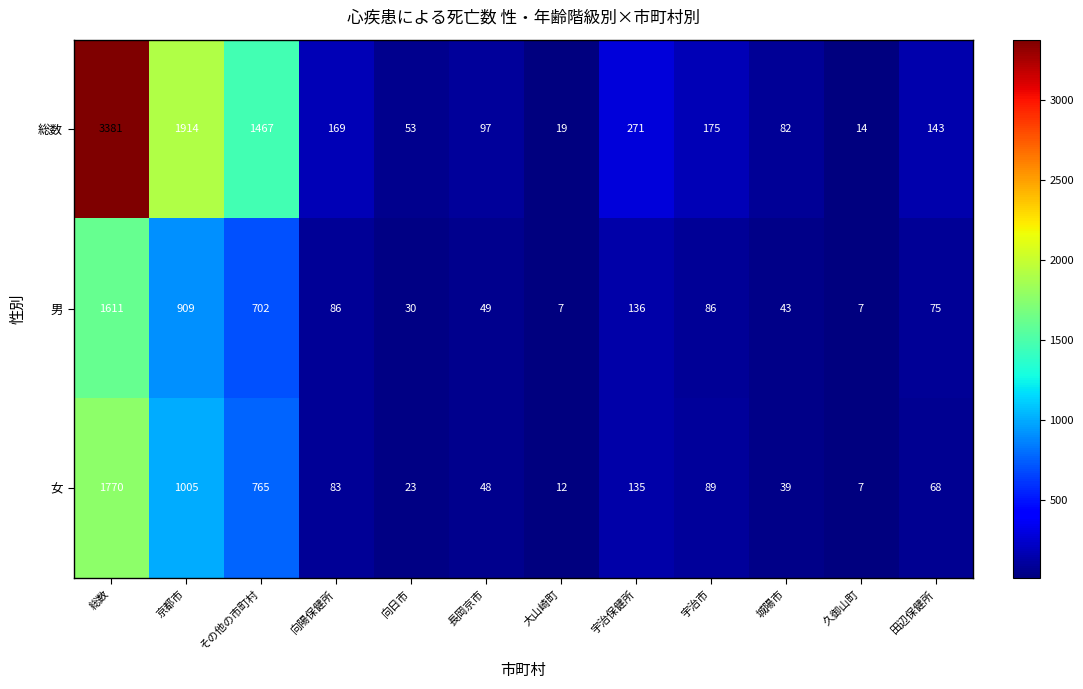

What is the difference between the highest and lowest values at 京都市?

1005